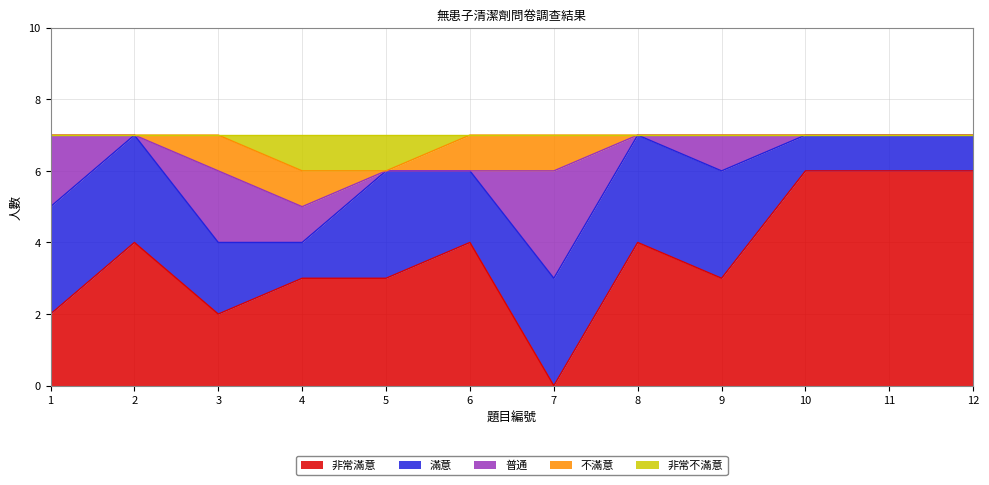

Which label corresponds to the smallest value in the chart?

7